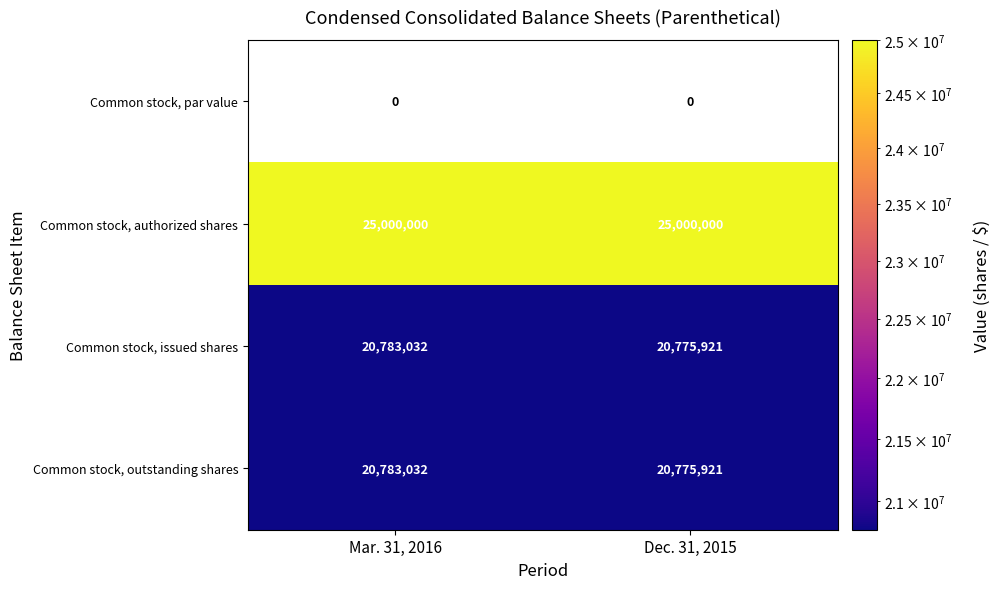

What is the sum of the Common stock, outstanding shares values at Dec. 31, 2015 and Mar. 31, 2016?

41558953